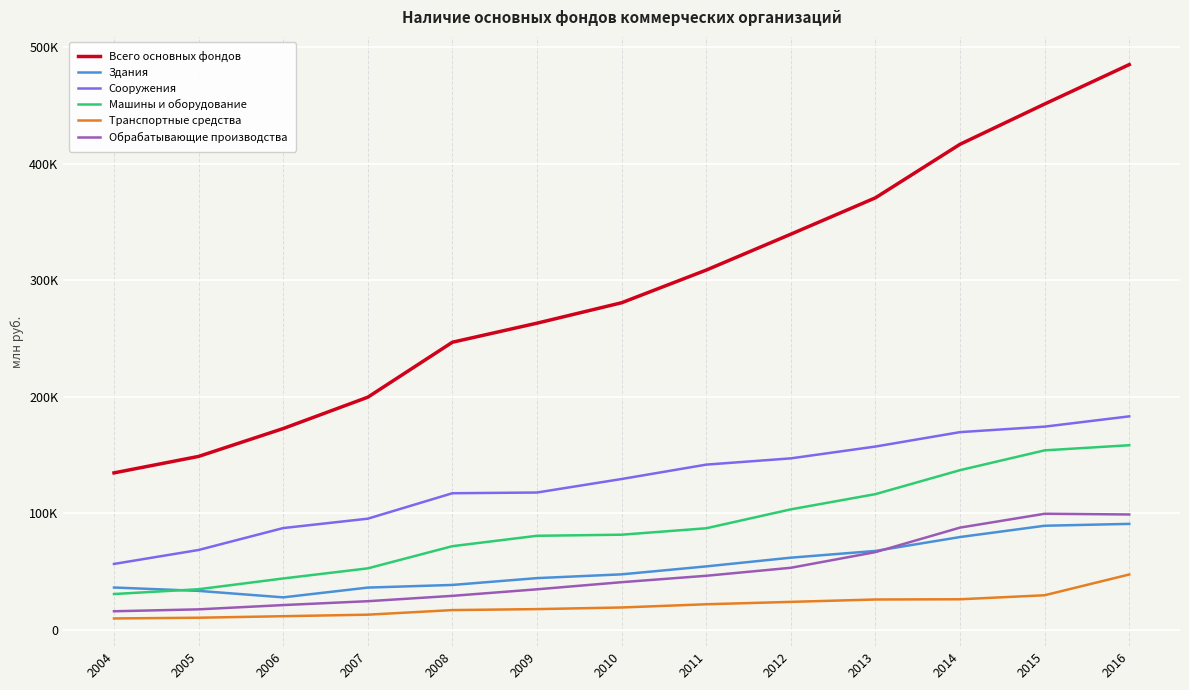

How many interior local peaks does the Обрабатывающие производства series have?

1